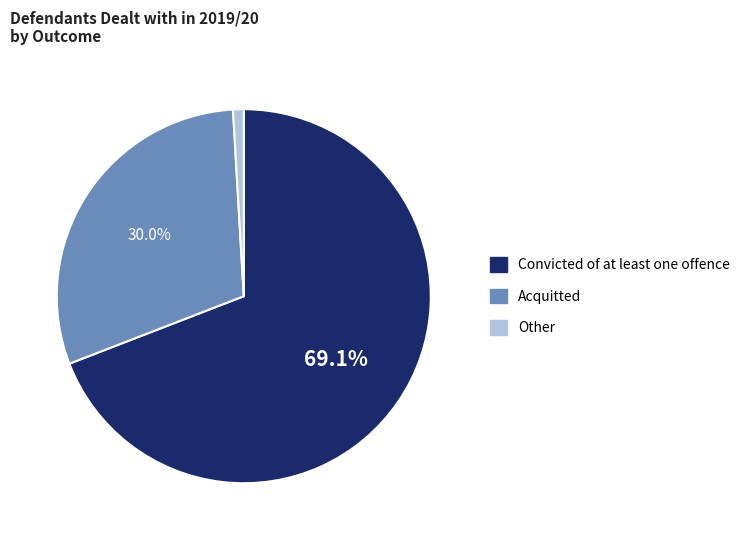

Is the sum of Convicted of at least one offence and Other greater than half?

Yes